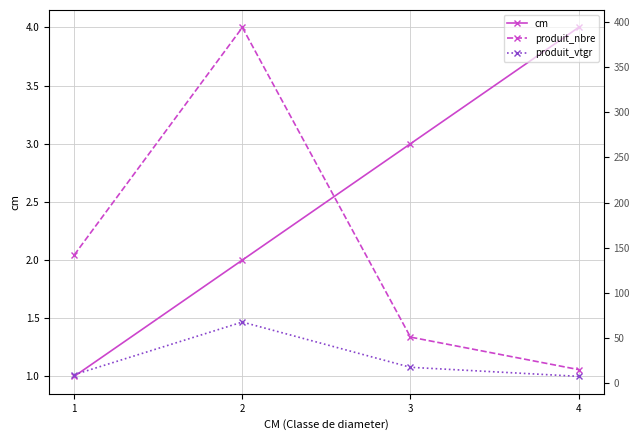

Rank the categories by cm value from lowest to highest.

1, 2, 3, 4